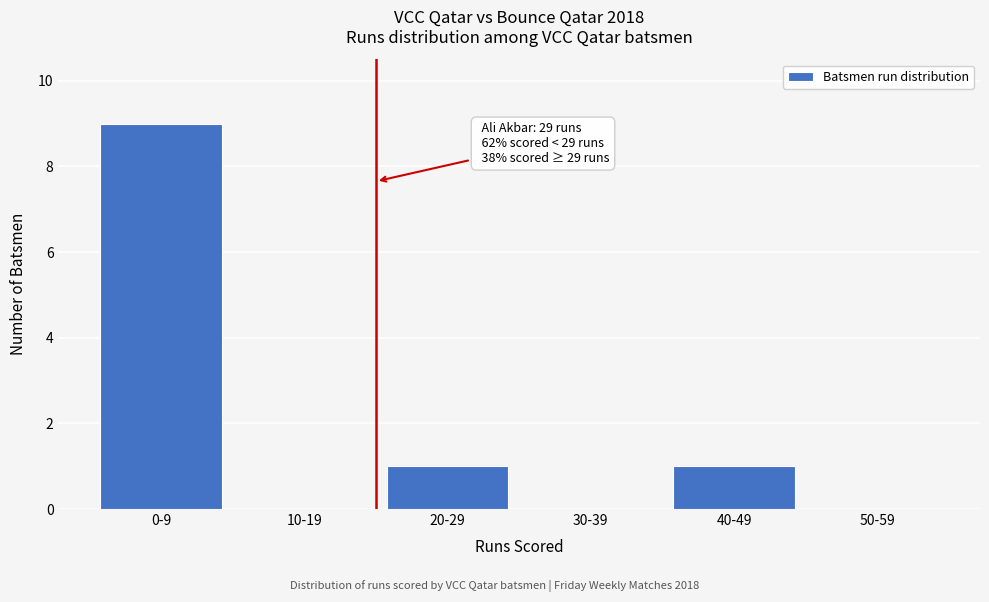

Reading right to left, what are all the values shown in this chart?

50-59=0	40-49=1	30-39=0	20-29=1	10-19=0	0-9=9